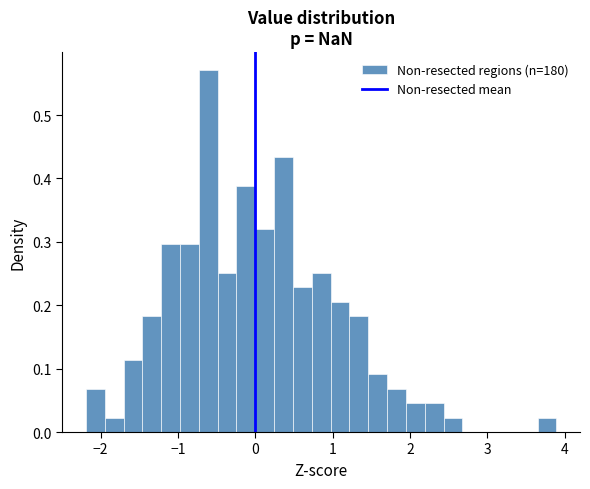

Read against the x-axis, roughly where is the centre of the tallest bar?

-0.6